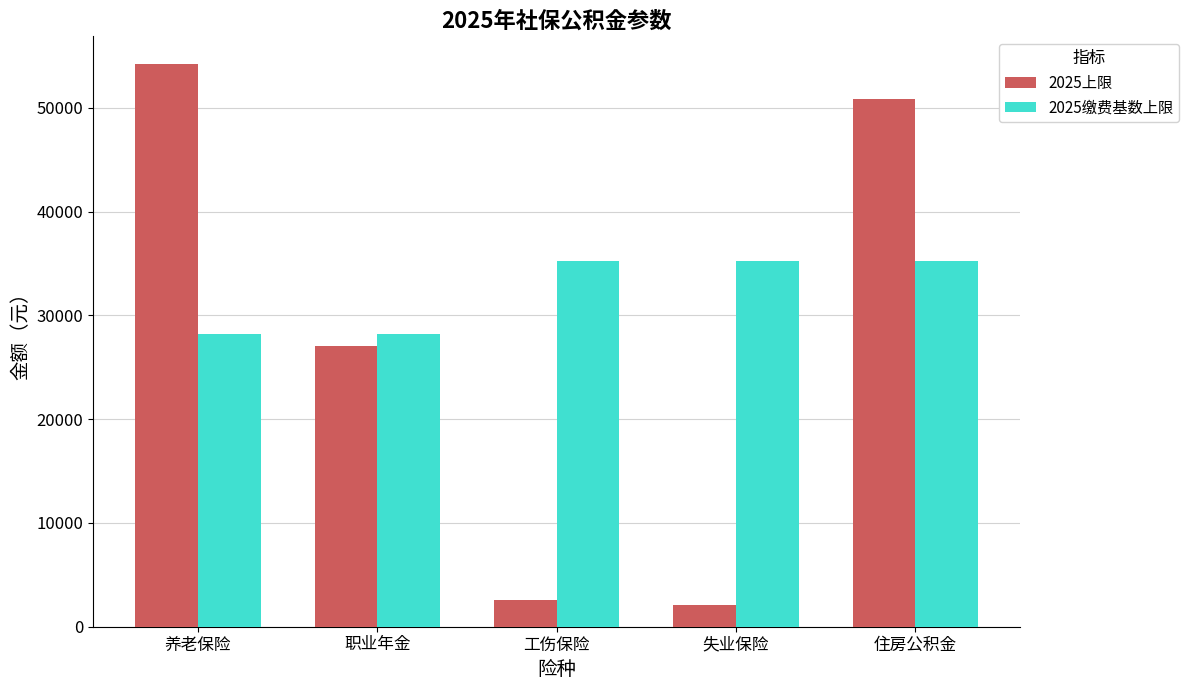

At which category is the sum across all series the highest?

住房公积金